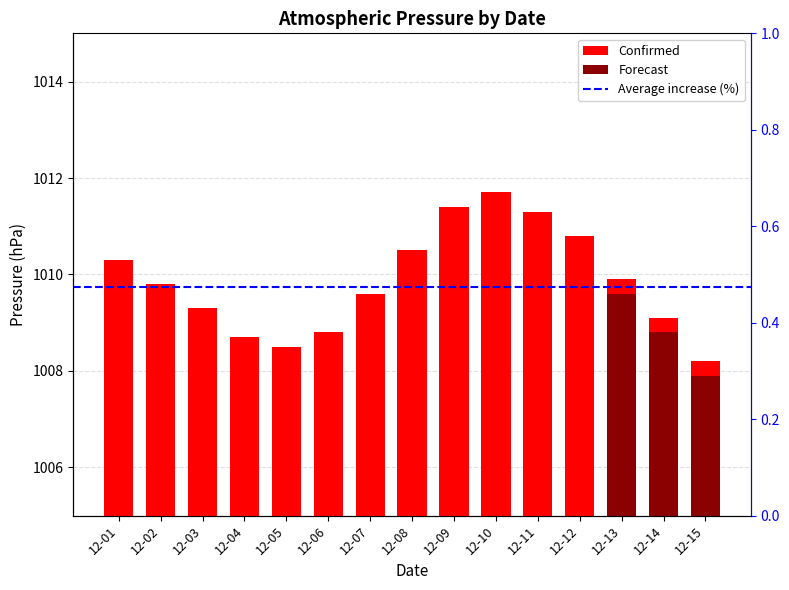

The value at 12-05 is 1008.5. True or false?

True